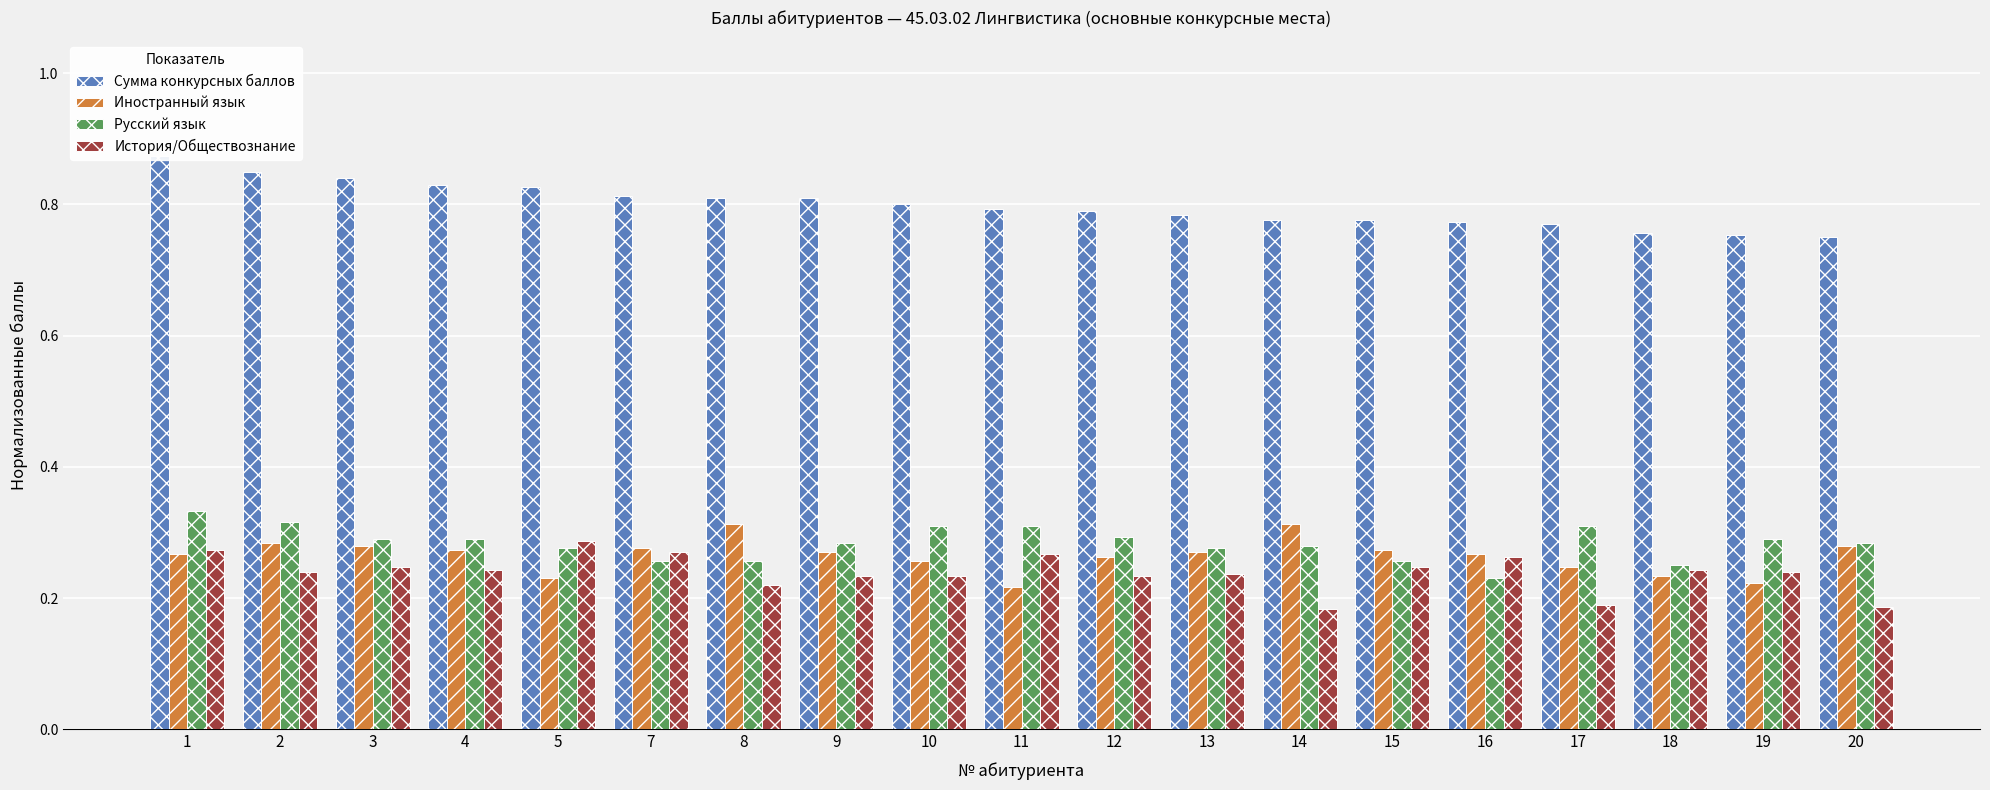

Which series has the largest total across all categories?

Сумма конкурсных баллов